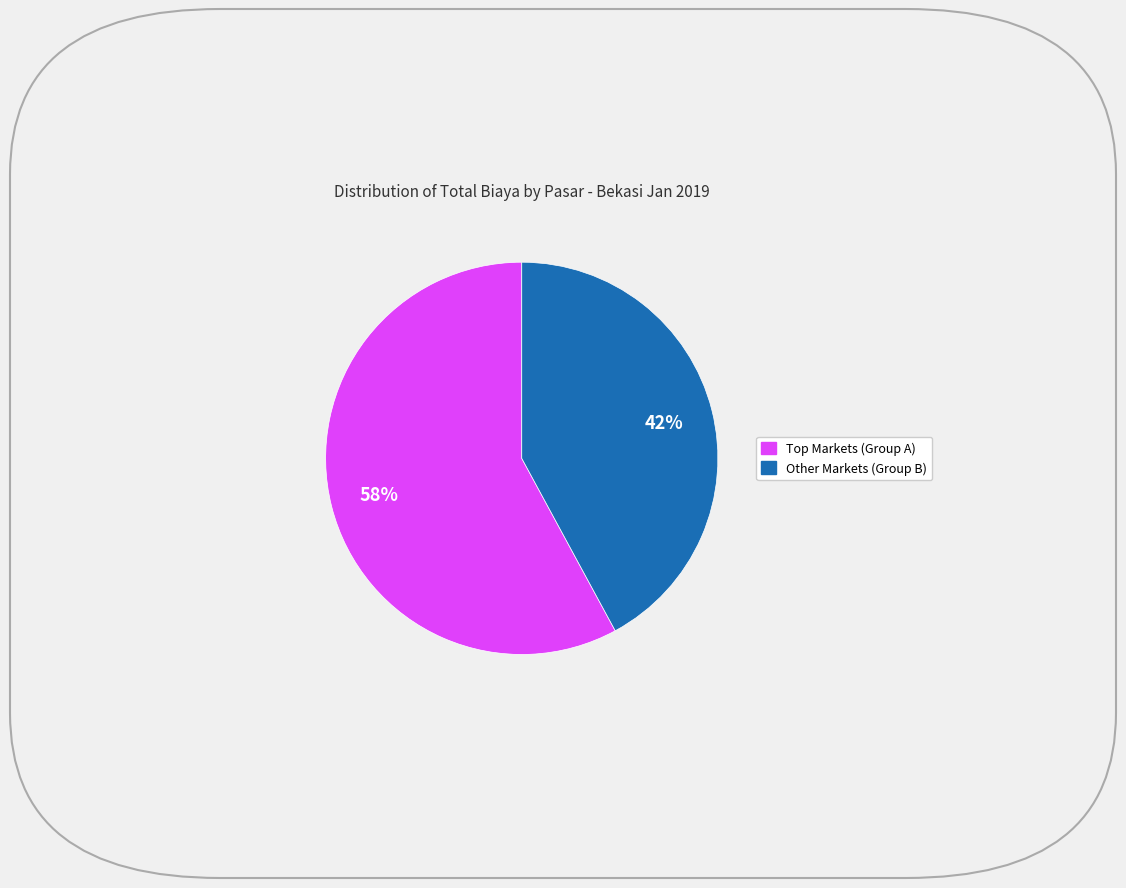

To the nearest percent, what is the average slice percentage?

50%